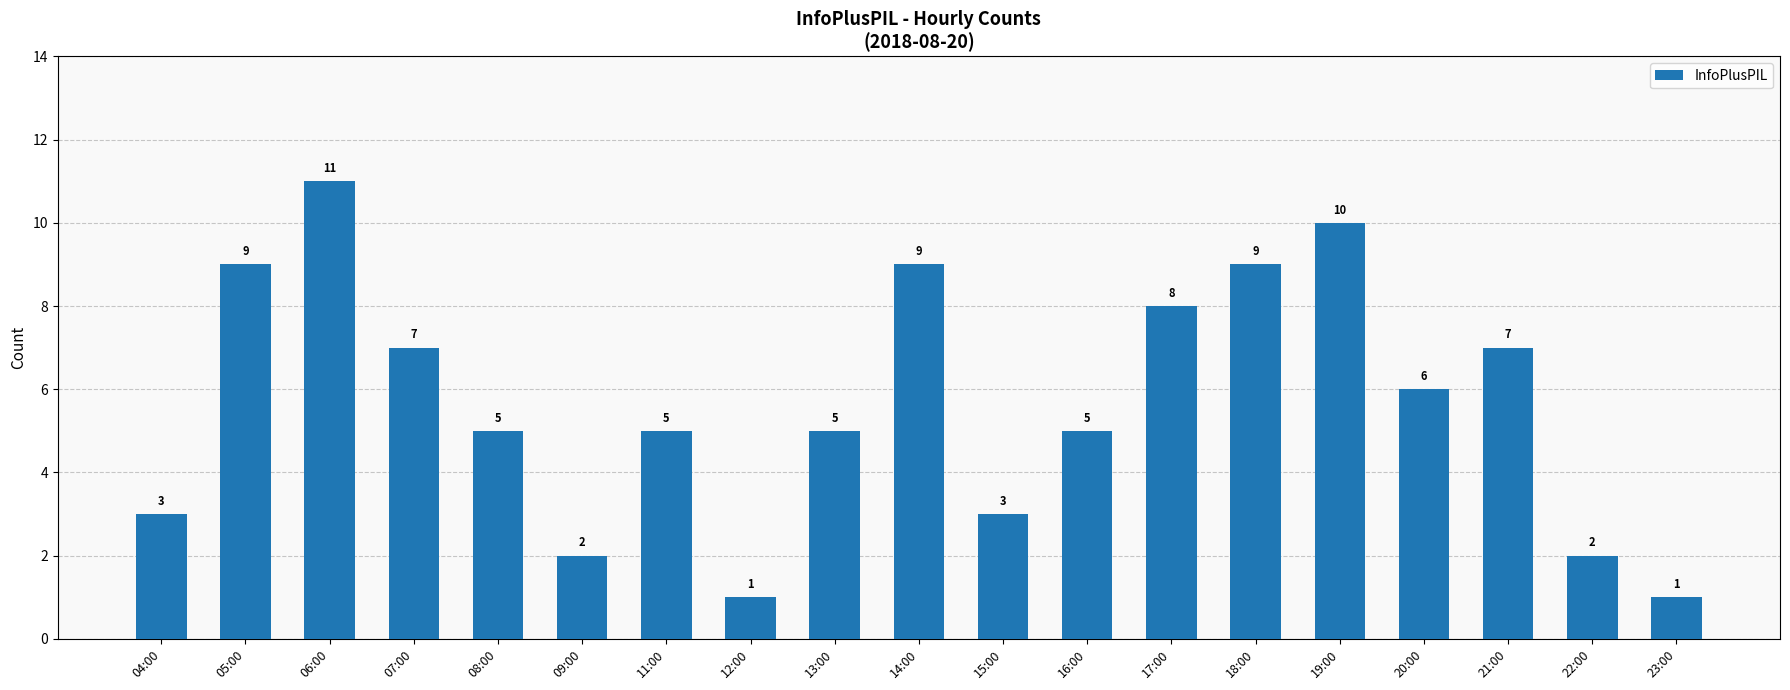

Reading right to left, transcribe all the data shown in this chart.

1	2	7	6	10	9	8	5	3	9	5	1	5	2	5	7	11	9	3